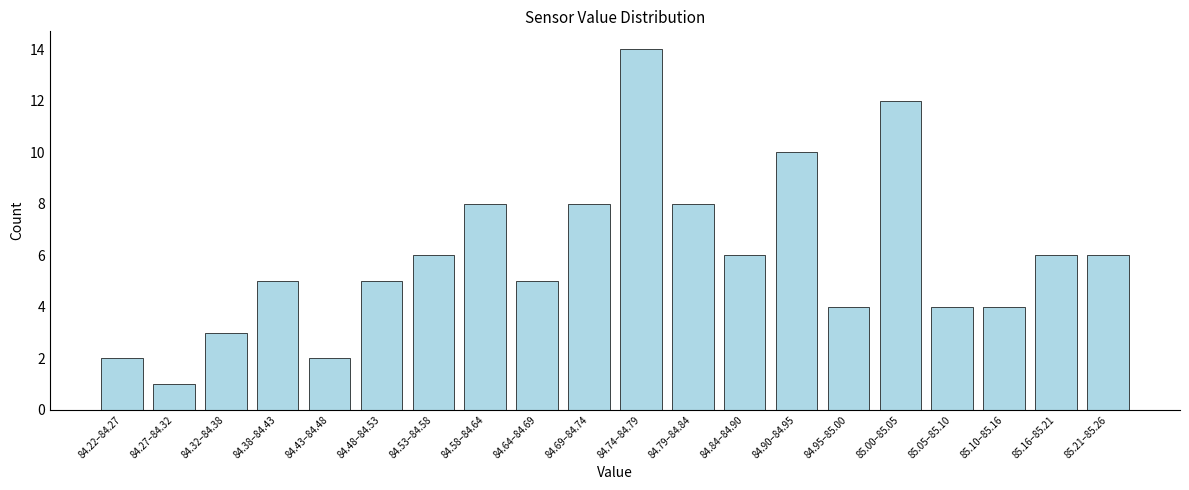

Reading right to left, extract all data points from this chart.

85.21–85.26=6	85.16–85.21=6	85.10–85.16=4	85.05–85.10=4	85.00–85.05=12	84.95–85.00=4	84.90–84.95=10	84.84–84.90=6	84.79–84.84=8	84.74–84.79=14	84.69–84.74=8	84.64–84.69=5	84.58–84.64=8	84.53–84.58=6	84.48–84.53=5	84.43–84.48=2	84.38–84.43=5	84.32–84.38=3	84.27–84.32=1	84.22–84.27=2